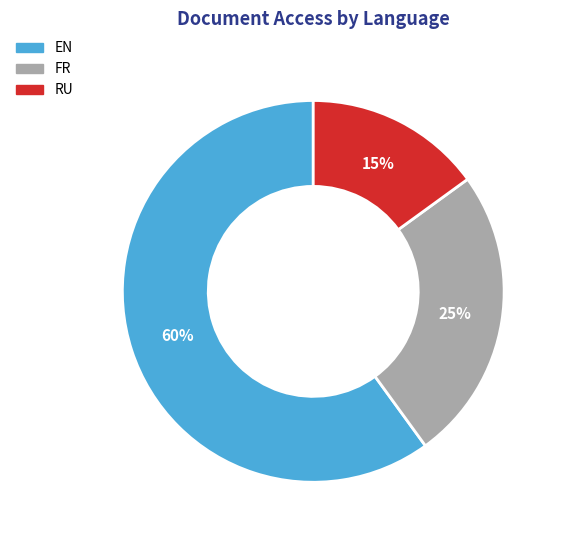

Does any single category account for the majority?

Yes